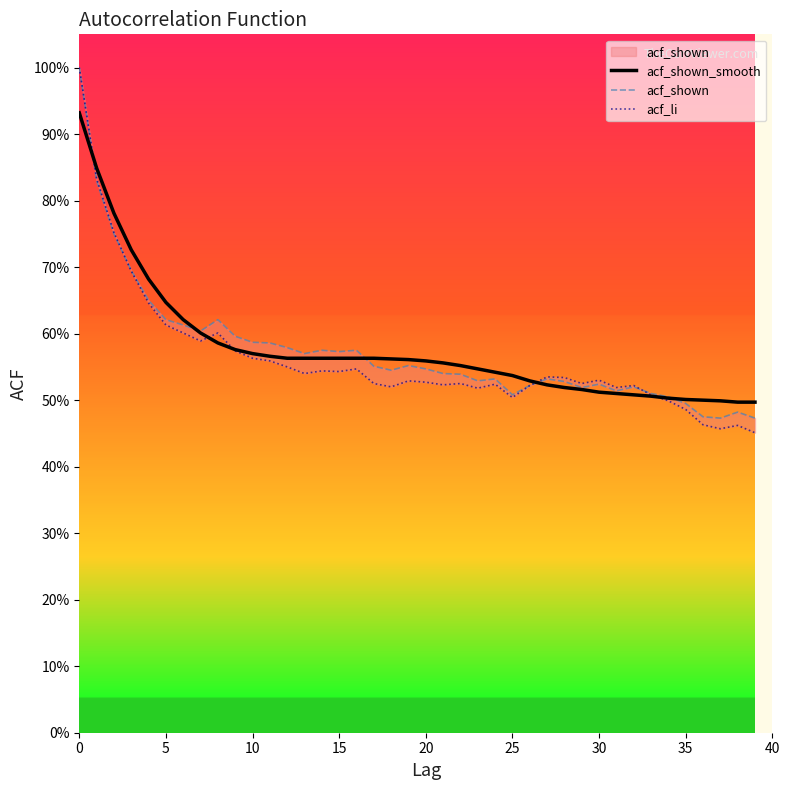

What is the highest value of the acf_shown_smooth series?

0.9